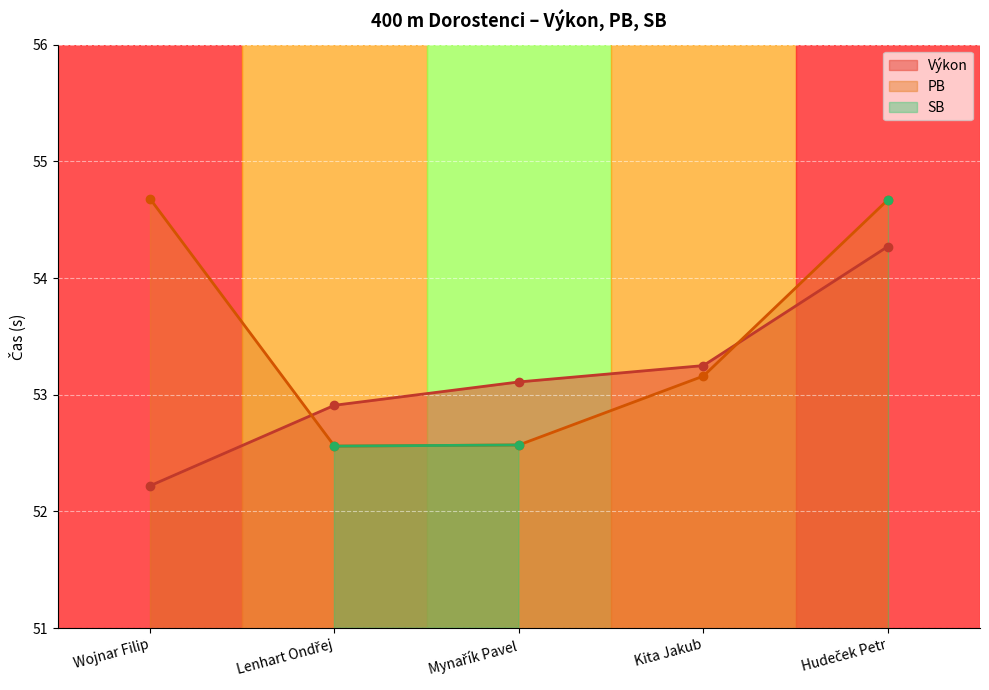

Where does the PB series first go above 53?

Wojnar Filip